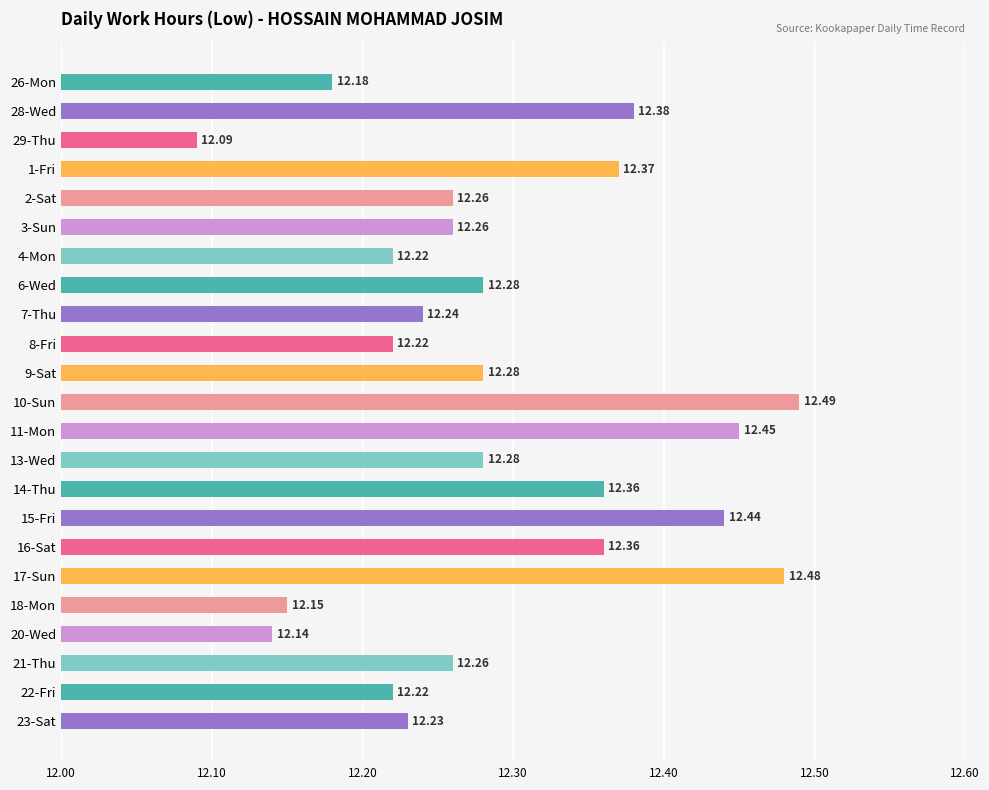

Which category has the lowest value across all series?

29-Thu